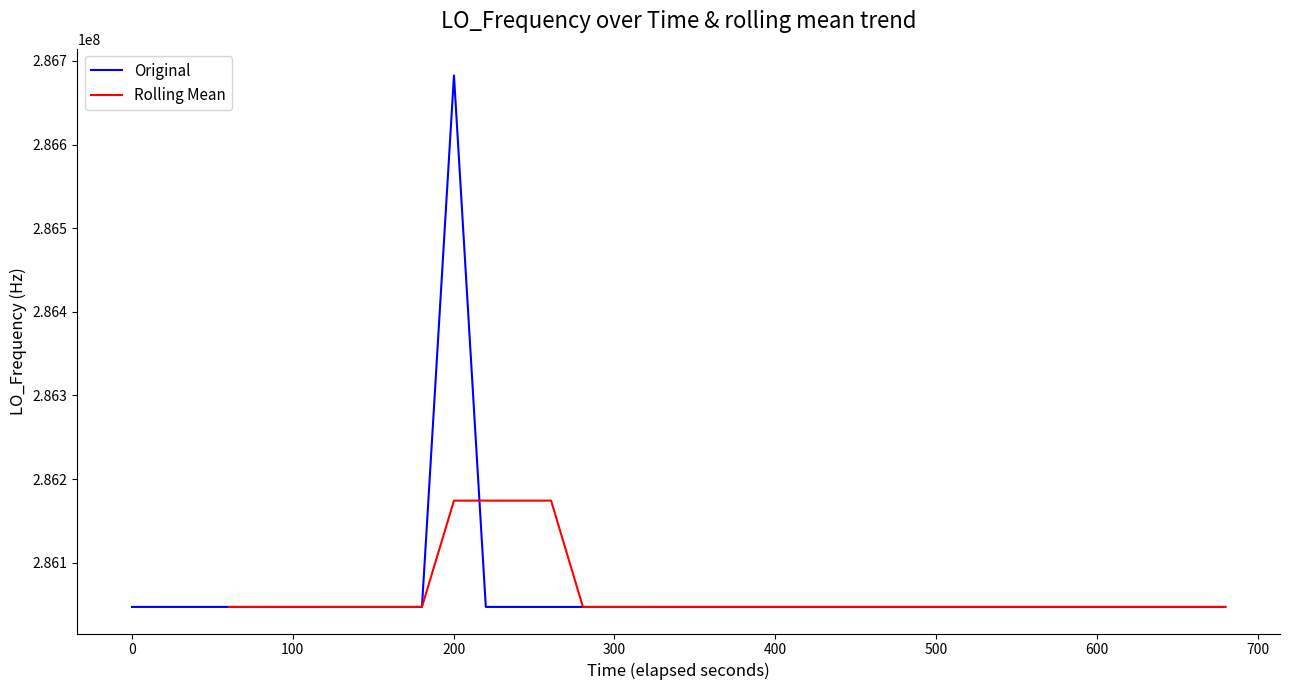

What is the maximum value shown in the chart?

286682705.3